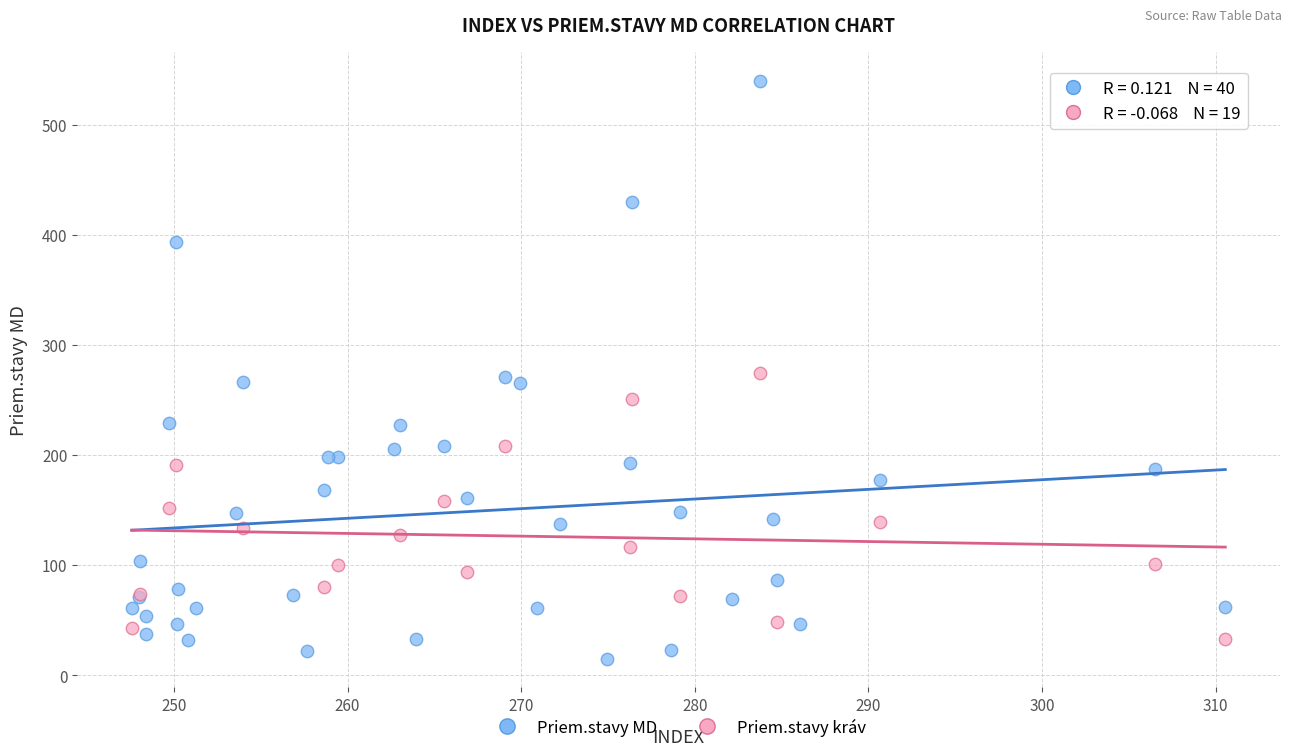

Which series contains the highest Y value?

Priem.stavy MD